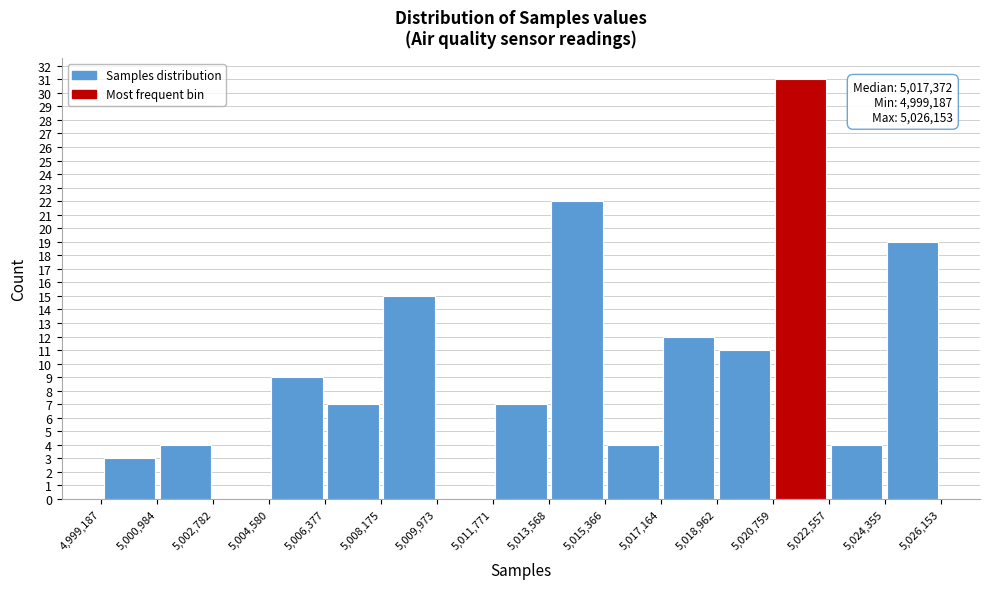

Which range on the x-axis has the tallest bar?

5,020,759 to 5,022,557